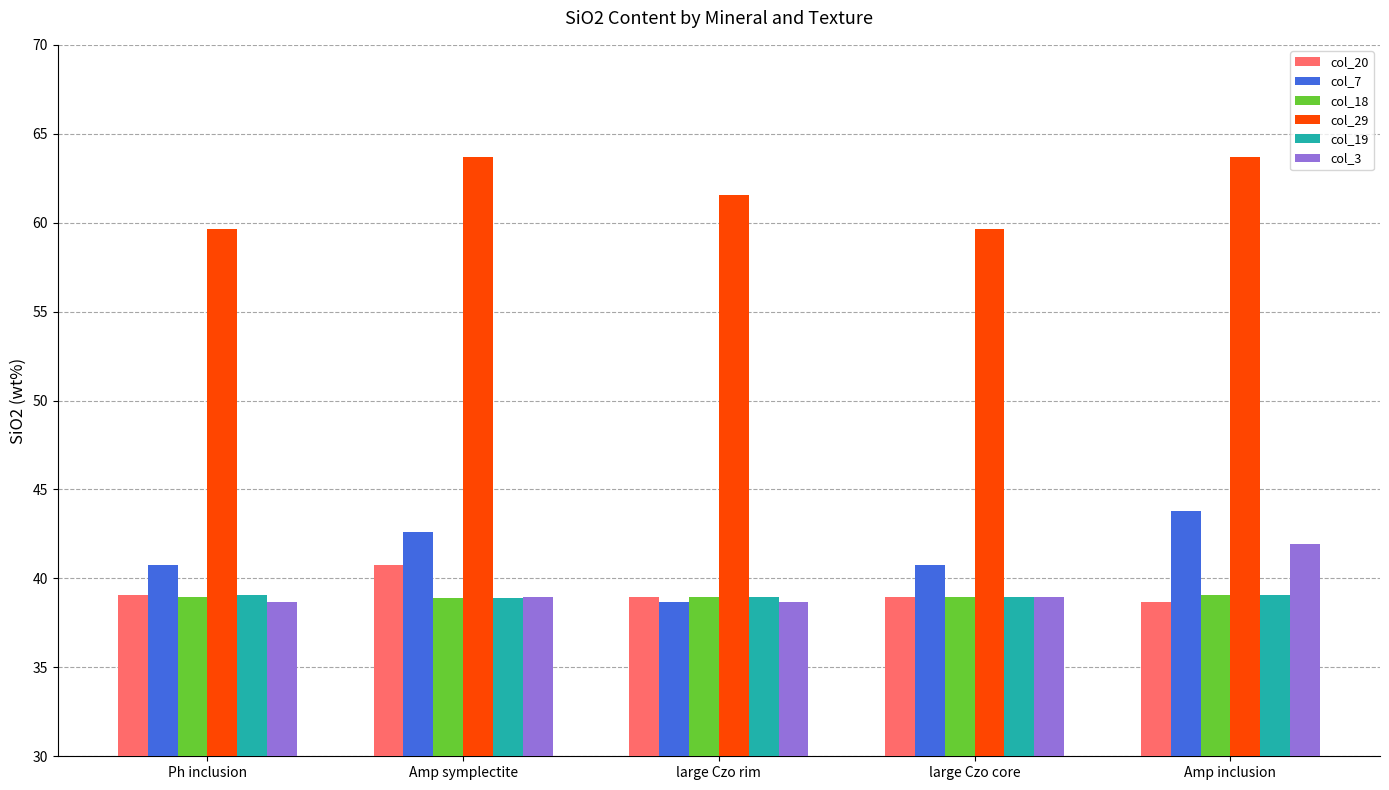

True or false: col_18 has a value of 39.0 at large Czo core.

True